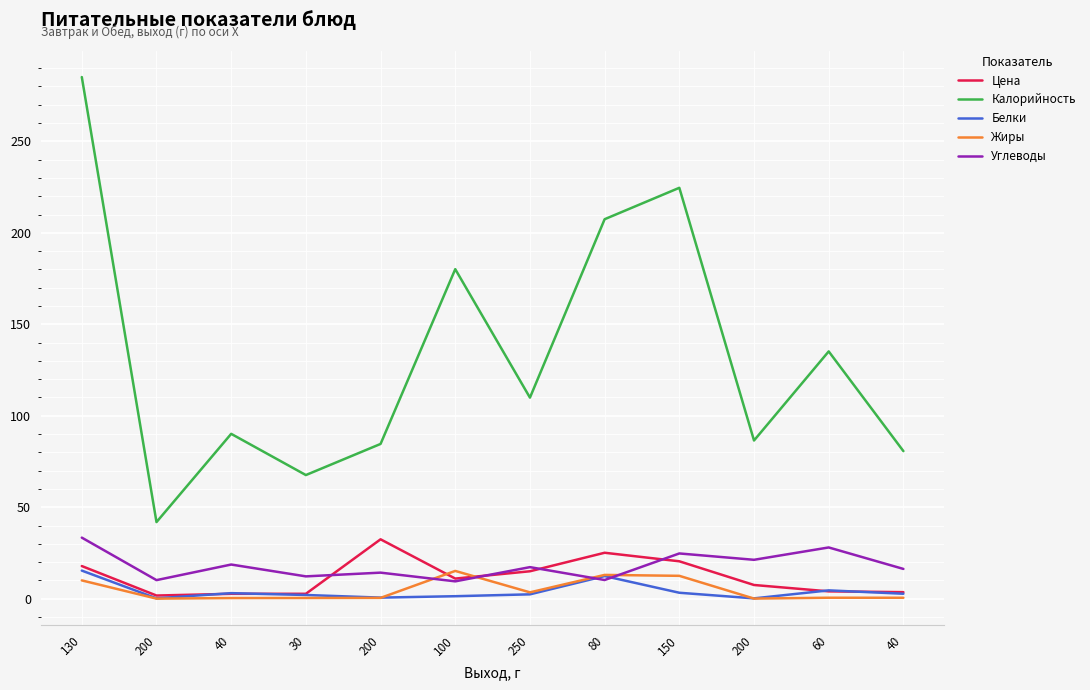

What are all the series names shown in the legend?

Цена, Калорийность, Белки, Жиры, Углеводы